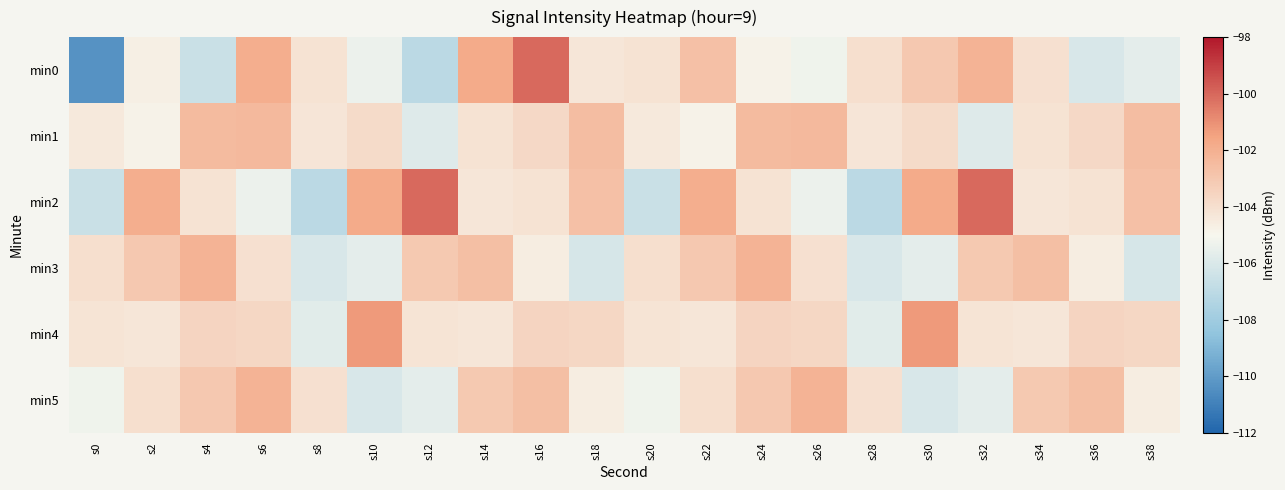

What is the total value across all series at s8?

-631.3